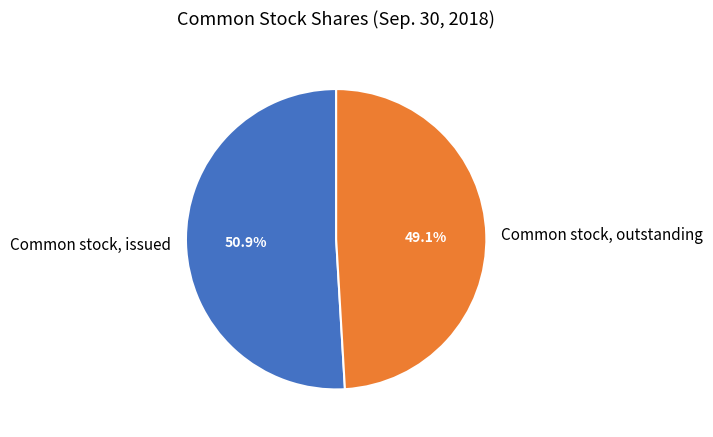

What portion of the pie excludes Common stock, issued?

49.1%